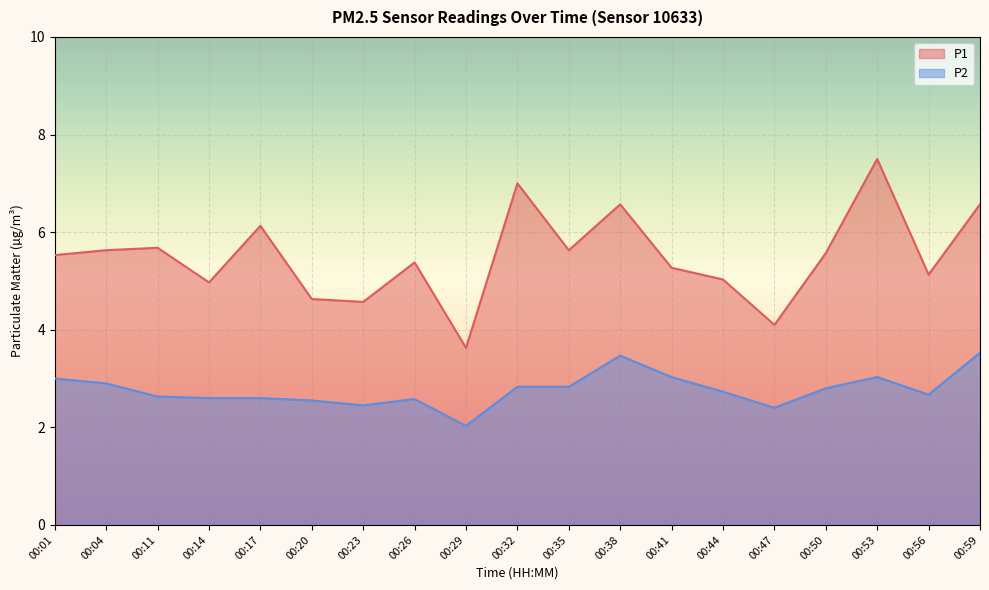

How many lines are shown in the chart?

2